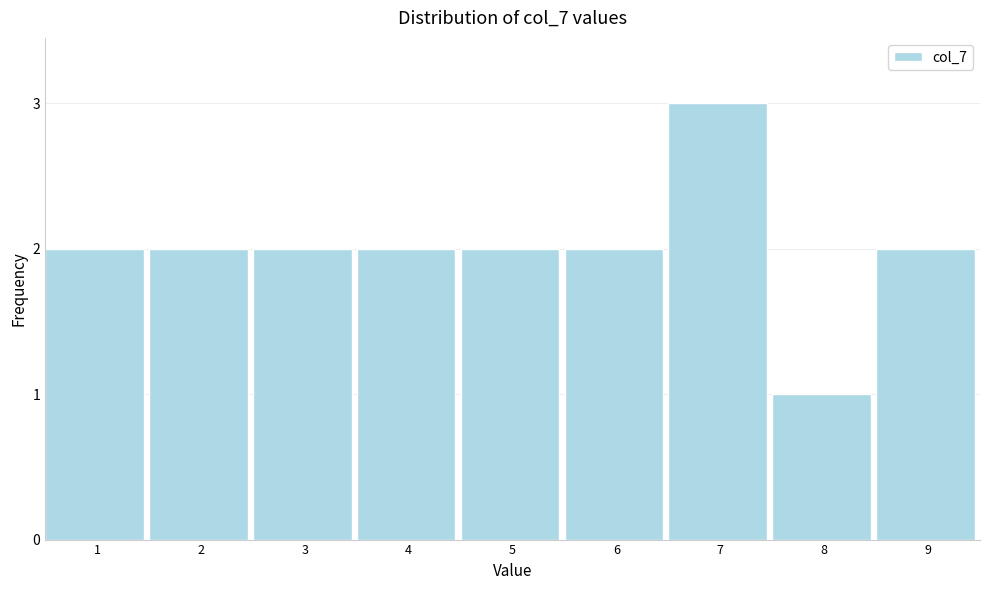

Reading left to right, list all the values displayed in this chart.

2	2	2	2	2	2	3	1	2